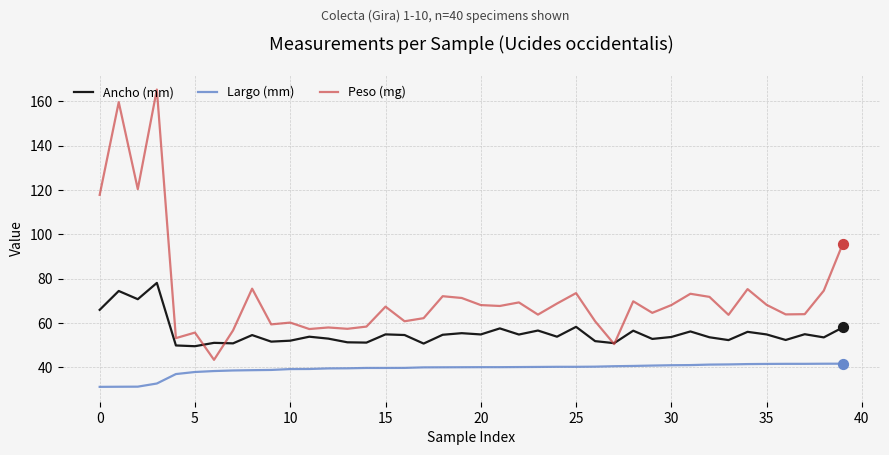

Which series has the largest total across all categories?

Peso (mg)